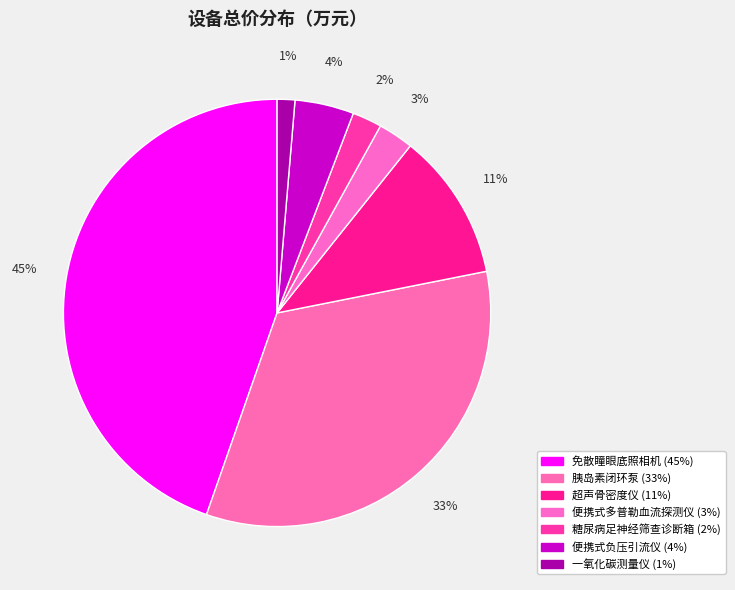

Count the number of slices in the pie.

7